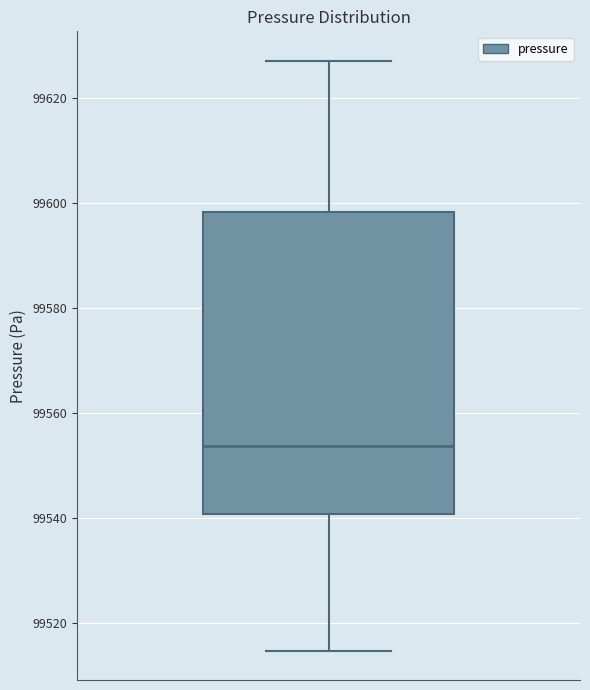

Transcribe this box plot: give where the median line is, the range the box spans, and where the two whiskers end, as read against the y-axis. The values are not printed on the chart, so give them approximately, as read against the axis.

median 99554, box 99540 to 99598, whiskers 99514 to 99628